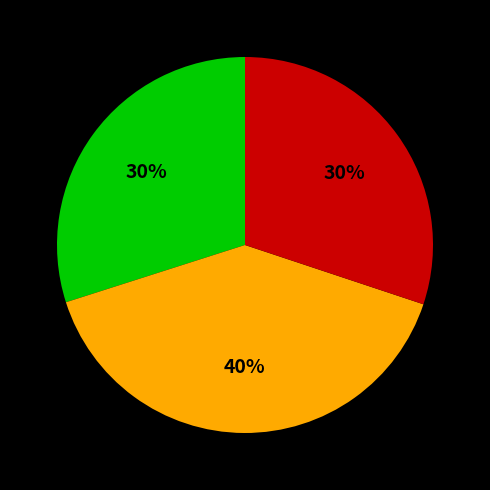

Is there a majority slice in this chart?

No